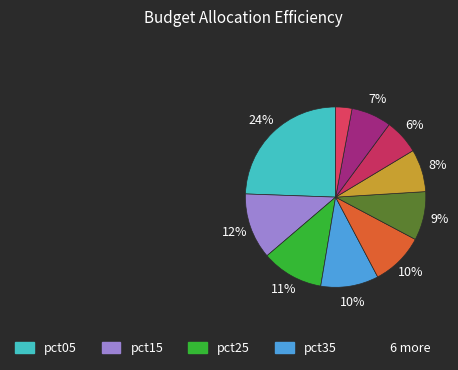

How many segments does this pie chart have?

10